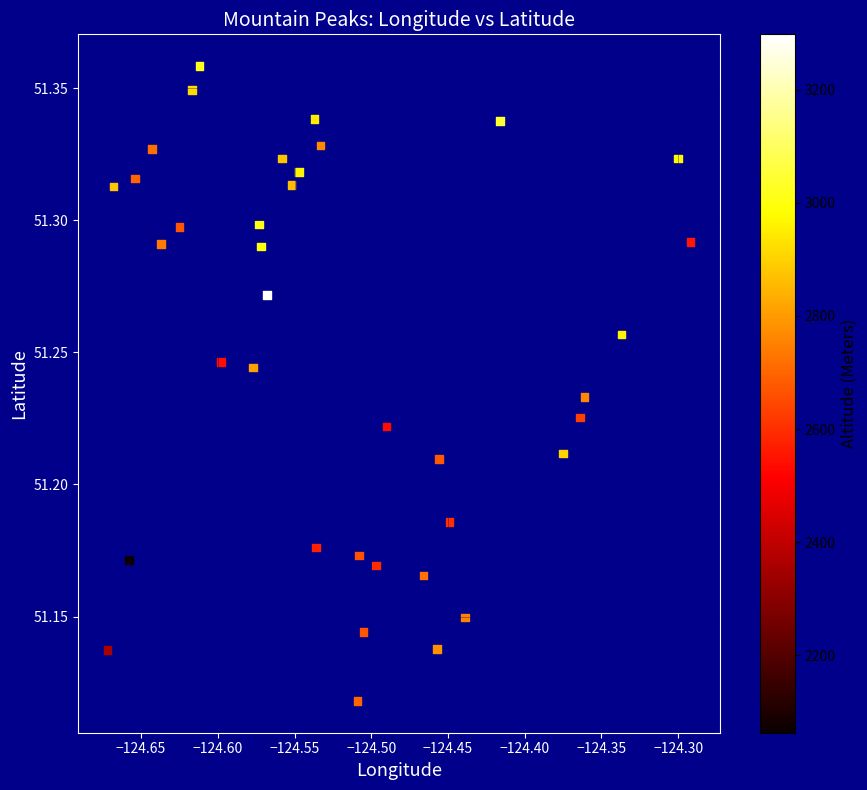

What is the range of X values (max minus min)?

0.4